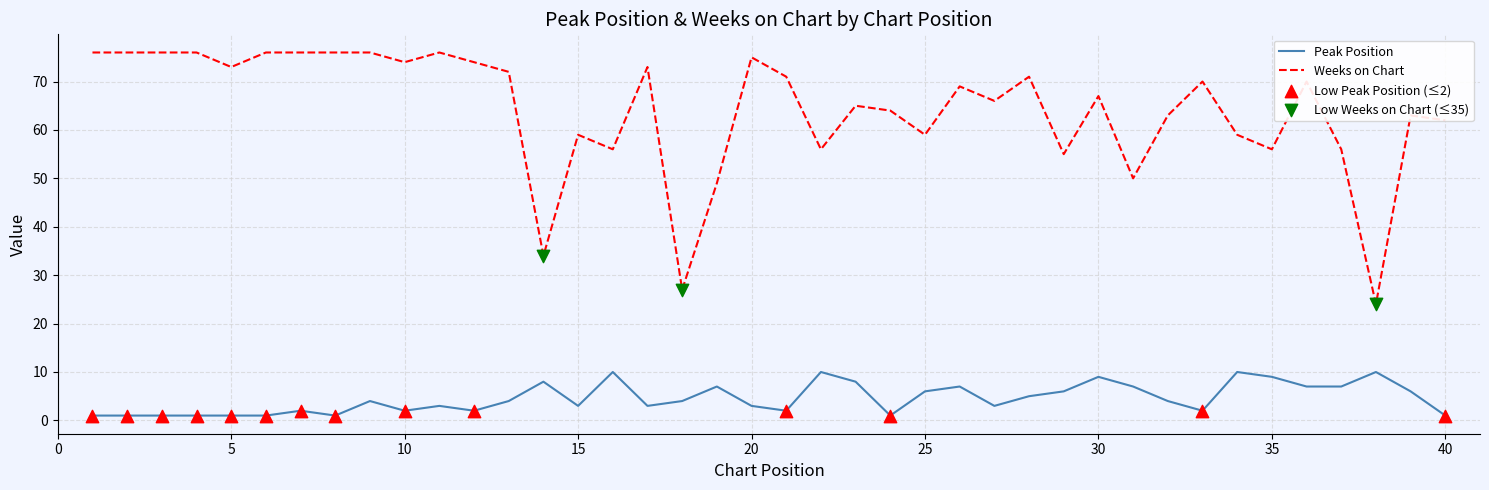

Which series has the largest range (max minus min)?

Weeks on Chart